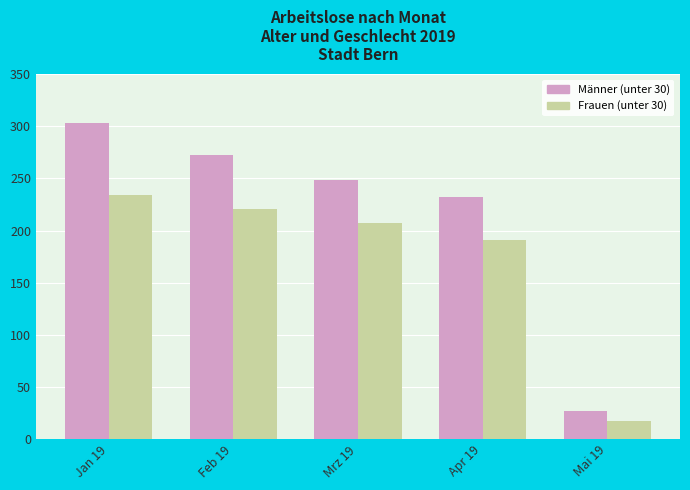

Does the chart contain stacked bars?

No